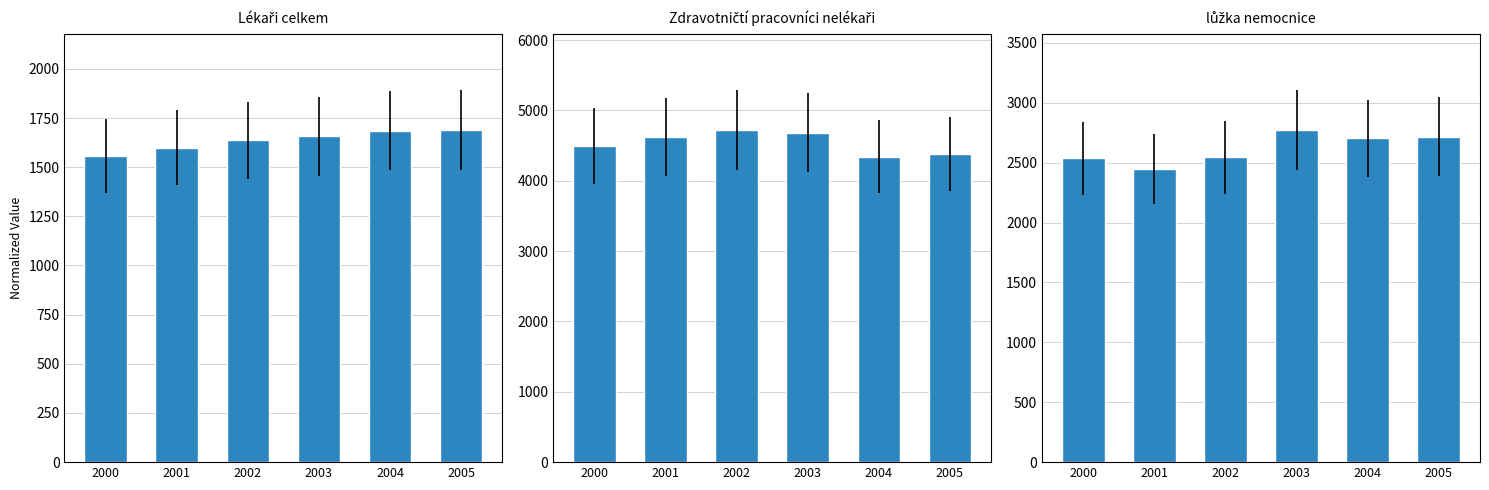

The value of lůžka nemocnice at 2005 is 2718.0. True or false?

True